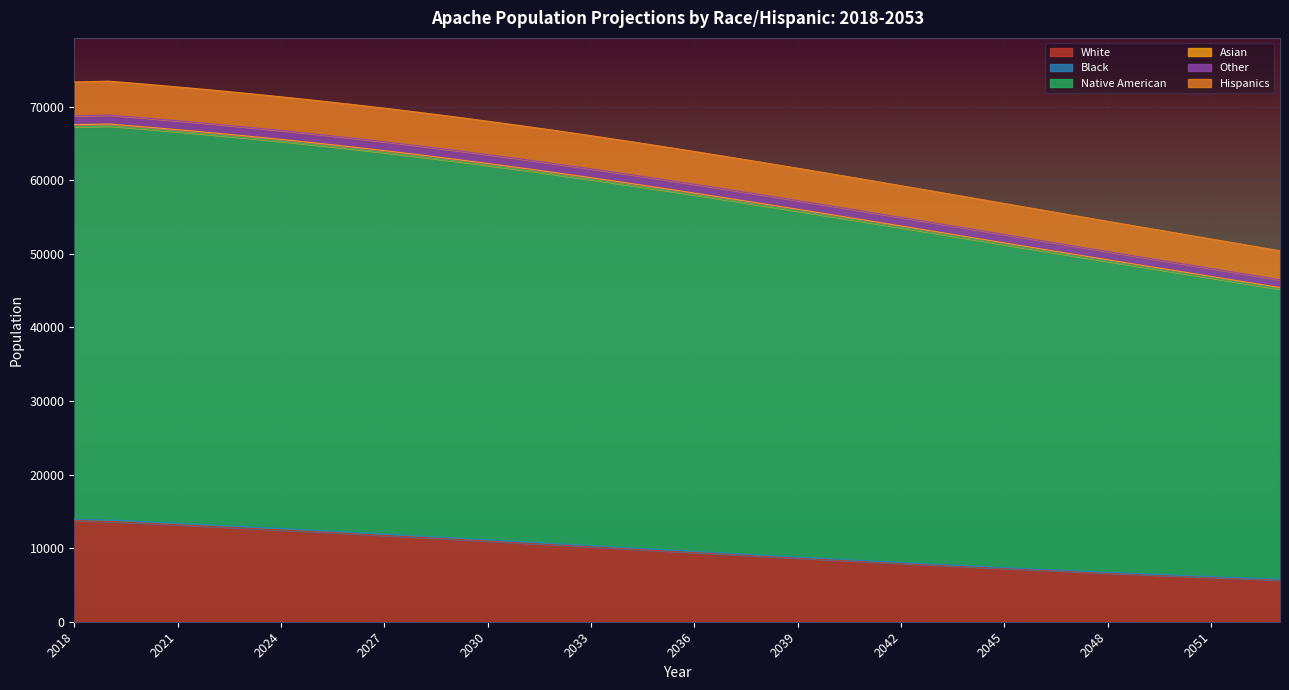

True or false: Black has a value of 10862.3 at 2031.

True